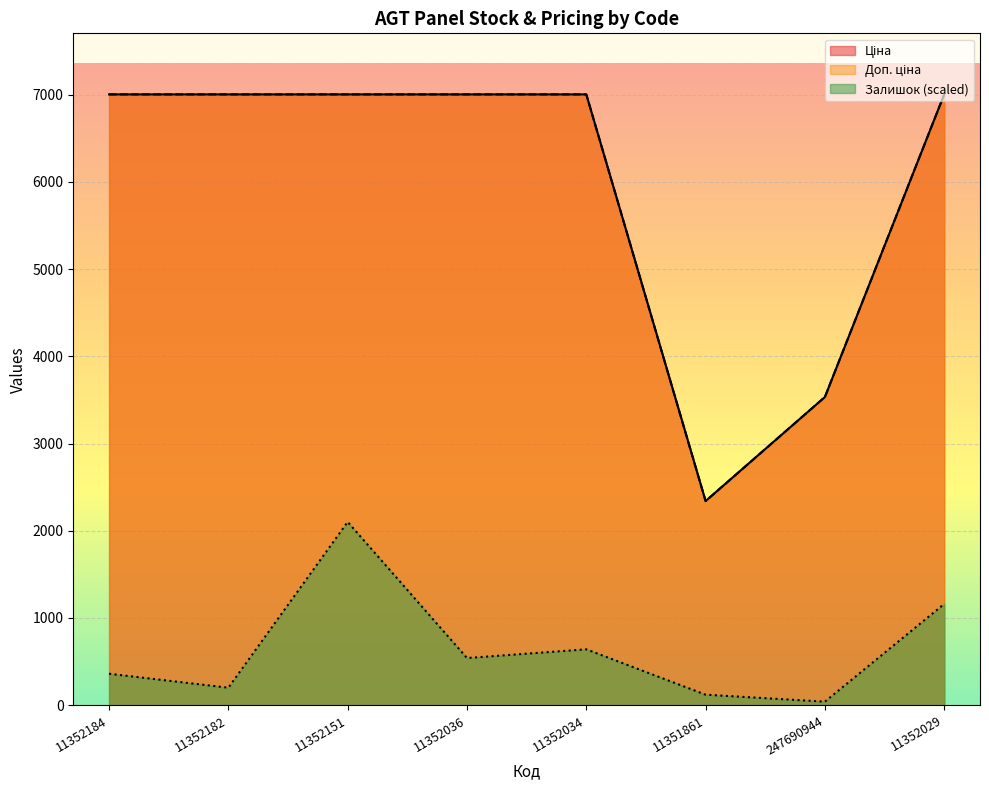

Reading right to left, list all the values displayed in this chart.

Залишок: 11352029=1160.4	247690944=40.0	11351861=120.0	11352034=640.2	11352036=540.2	11352151=2100.8	11352182=200.1	11352184=360.1
Ціна: 11352029=7002.7	247690944=3533.1	11351861=2340.3	11352034=7002.7	11352036=7002.7	11352151=7002.7	11352182=7002.7	11352184=7002.7
Доп. ціна: 11352029=7002.7	247690944=3533.1	11351861=2340.0	11352034=7002.7	11352036=7002.7	11352151=7002.7	11352182=7002.7	11352184=7002.7